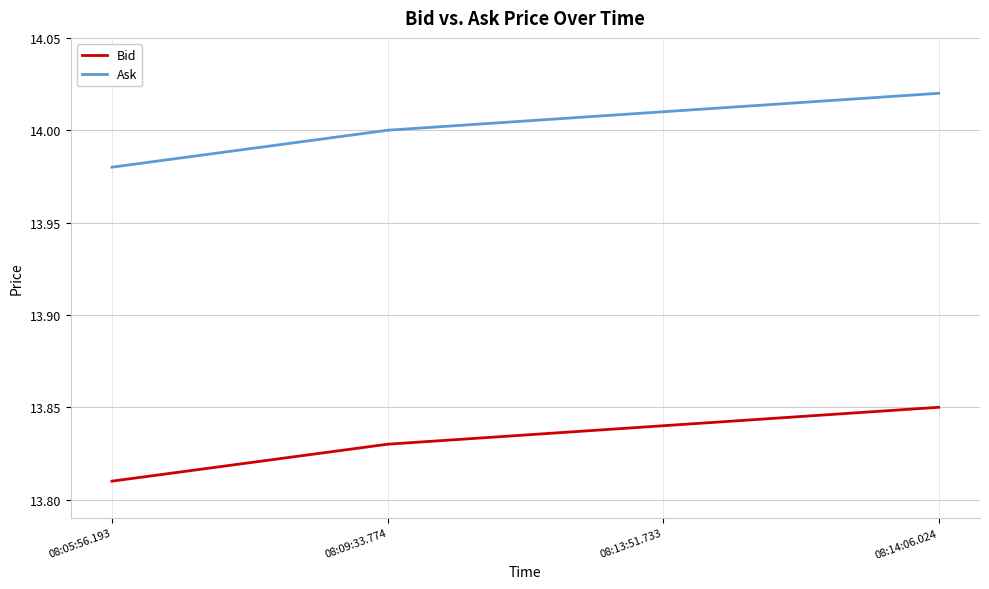

At which label does Bid reach its minimum?

08:05:56.193